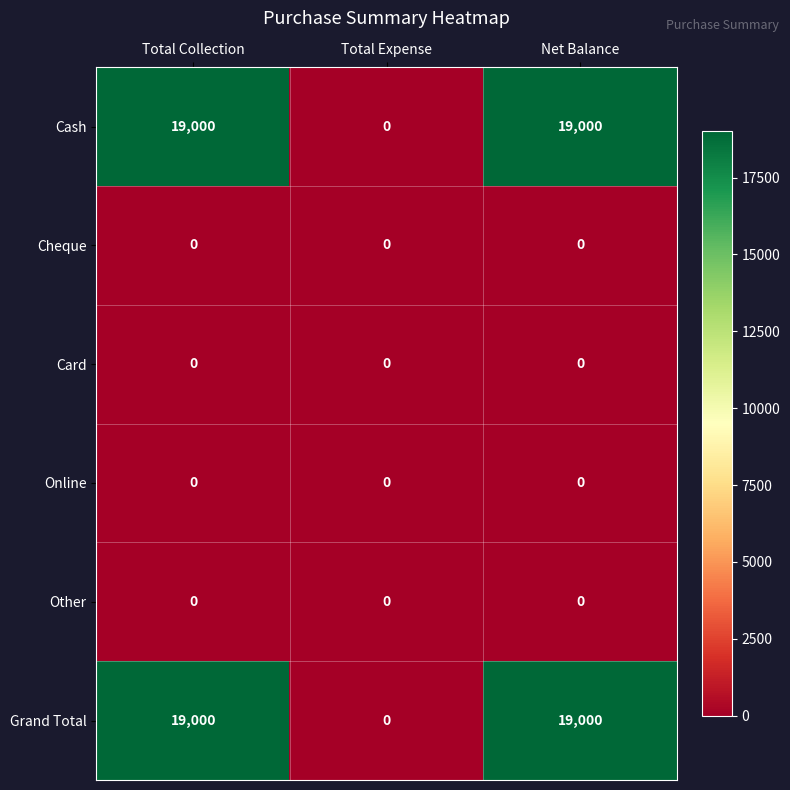

What is the spread (max minus min) of values at Total Collection?

19000